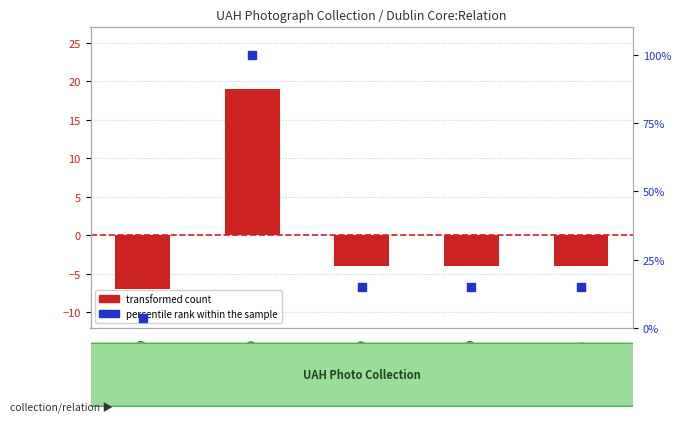

Which series has the largest total across all categories?

percentile rank within the sample